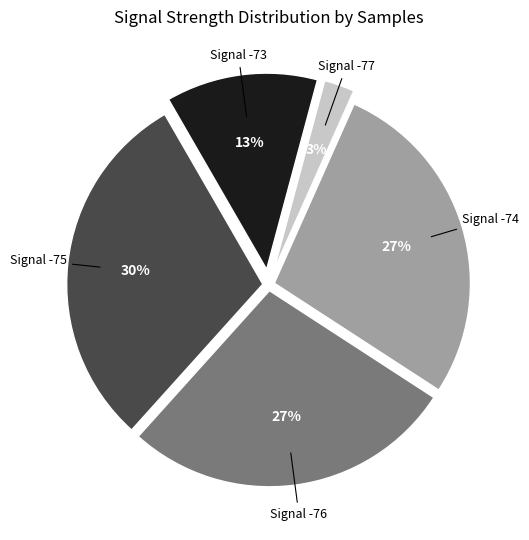

To the nearest percent, what is the average slice percentage?

20%